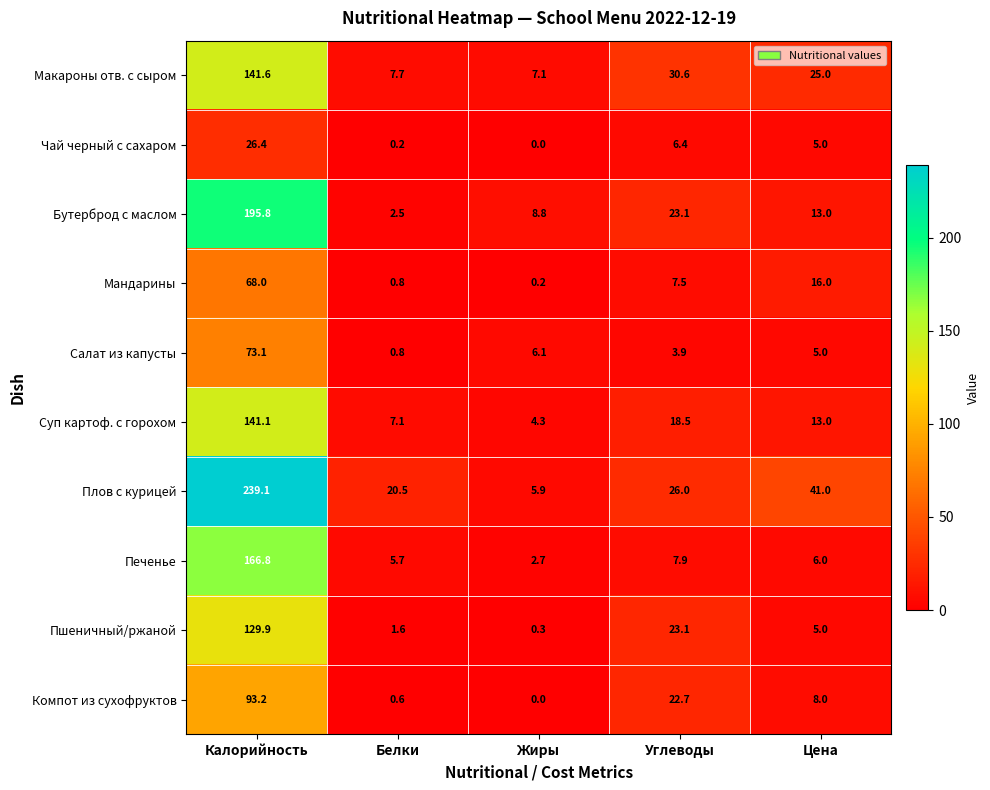

Which category has the lowest value in the Плов с курицей series?

Жиры